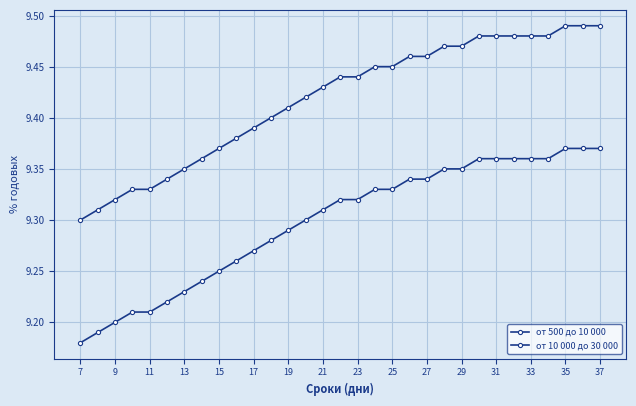

How many distinct data groups are displayed?

2